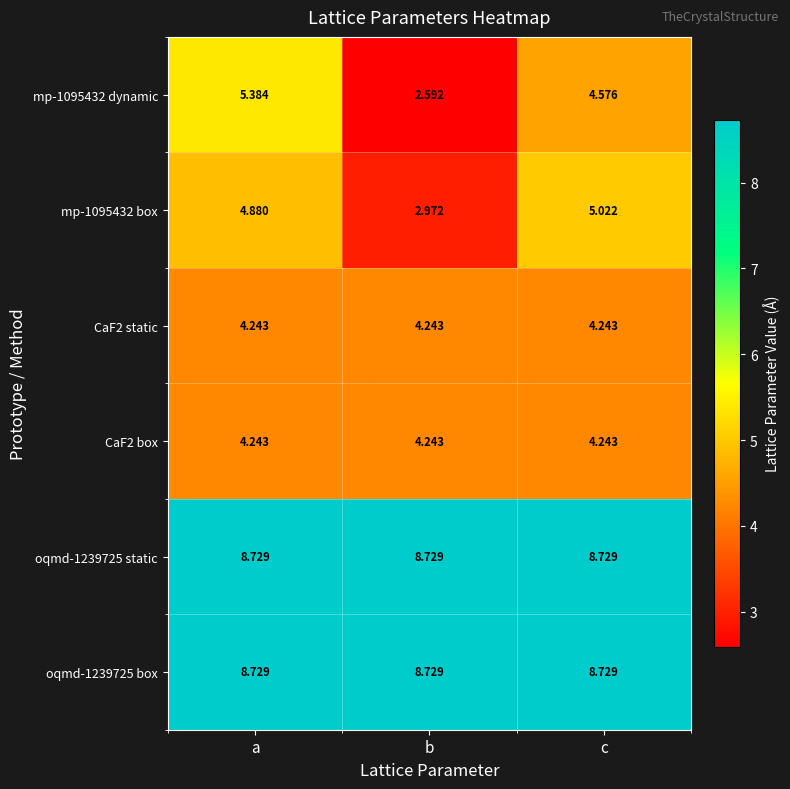

List the labels in order of mp-1095432 dynamic value, smallest first.

b, c, a